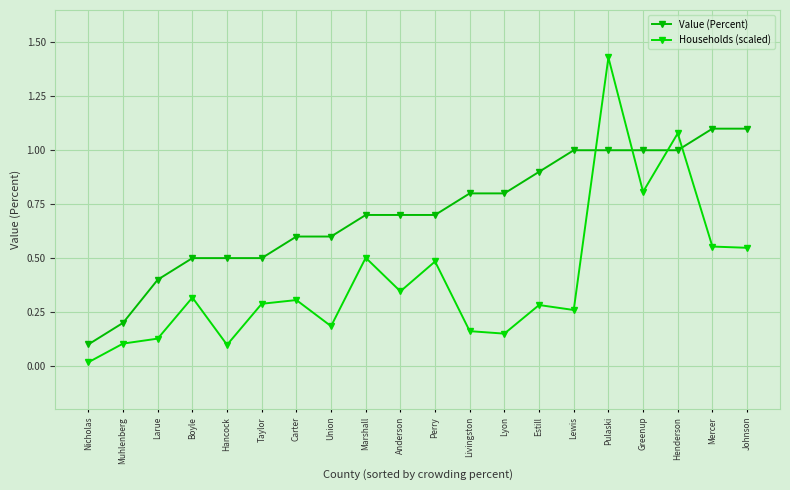

Which category has the highest value in the Value (Percent) series?

Mercer